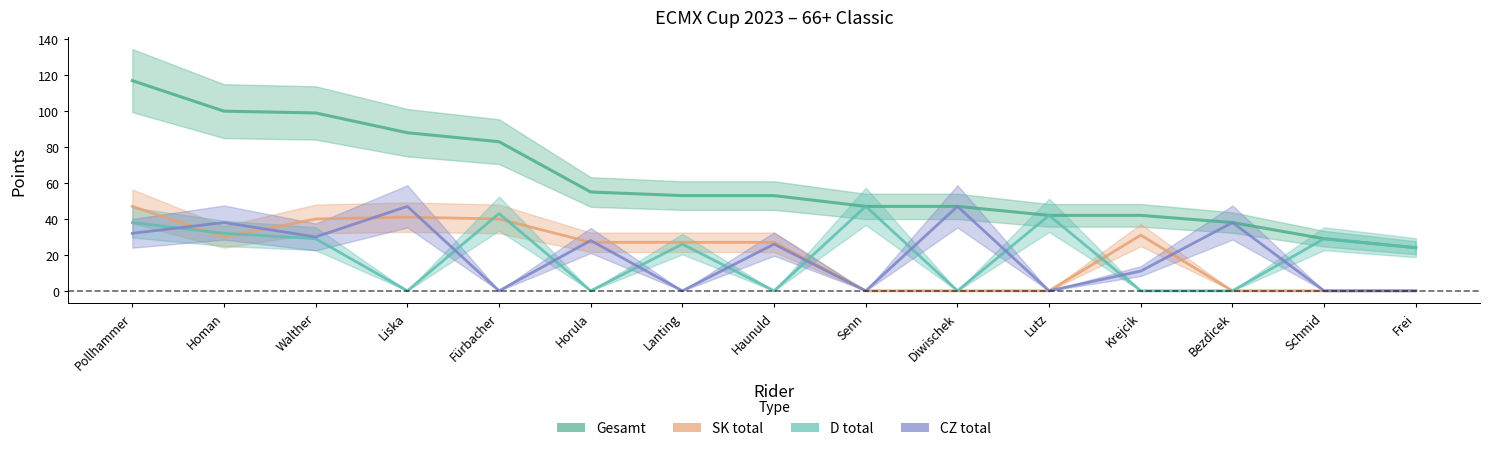

Reading left to right, transcribe all the data shown in this chart.

Gesamt: 117	100	99	88	83	55	53	53	47	47	42	42	38	29	24
CZ_total: 32	38	30	47	0	28	0	26	0	47	0	11	38	0	0
SK_total: 47	30	40	41	40	27	27	27	0	0	0	31	0	0	0
D_total: 38	32	29	0	43	0	26	0	47	0	42	0	0	29	24